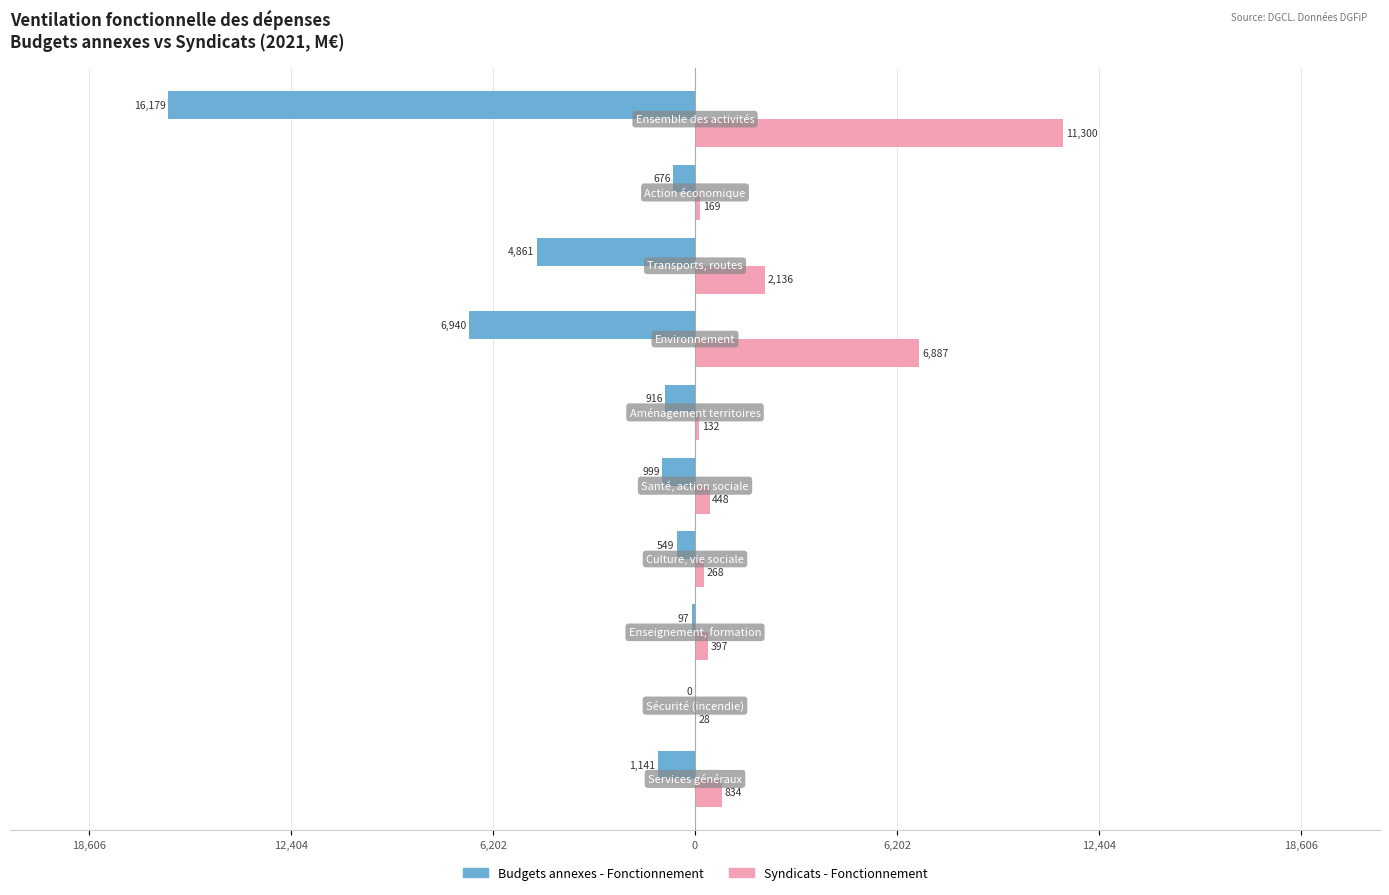

What are all the series names shown in the legend?

Budgets annexes - Fonctionnement, Syndicats - Fonctionnement